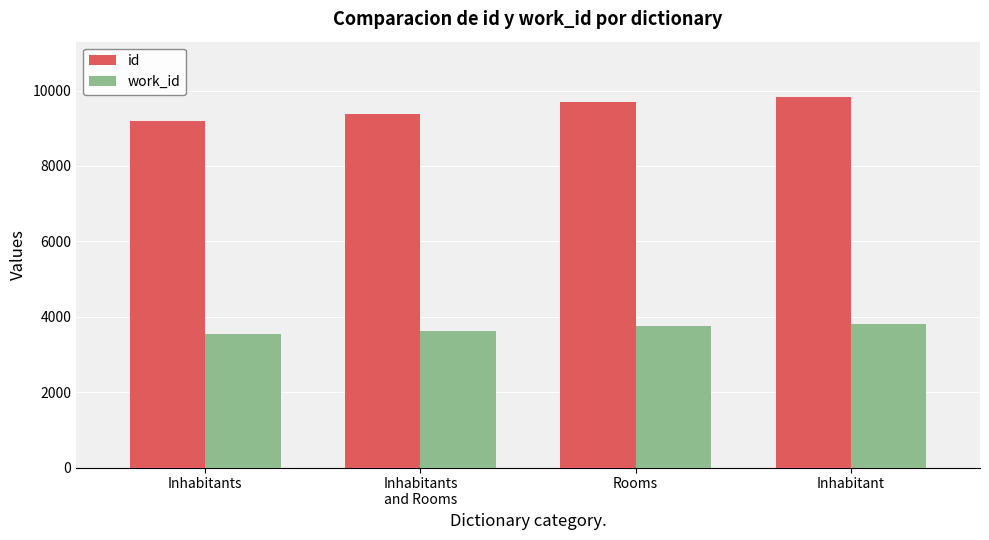

What are all the series names shown in the legend?

id, work_id